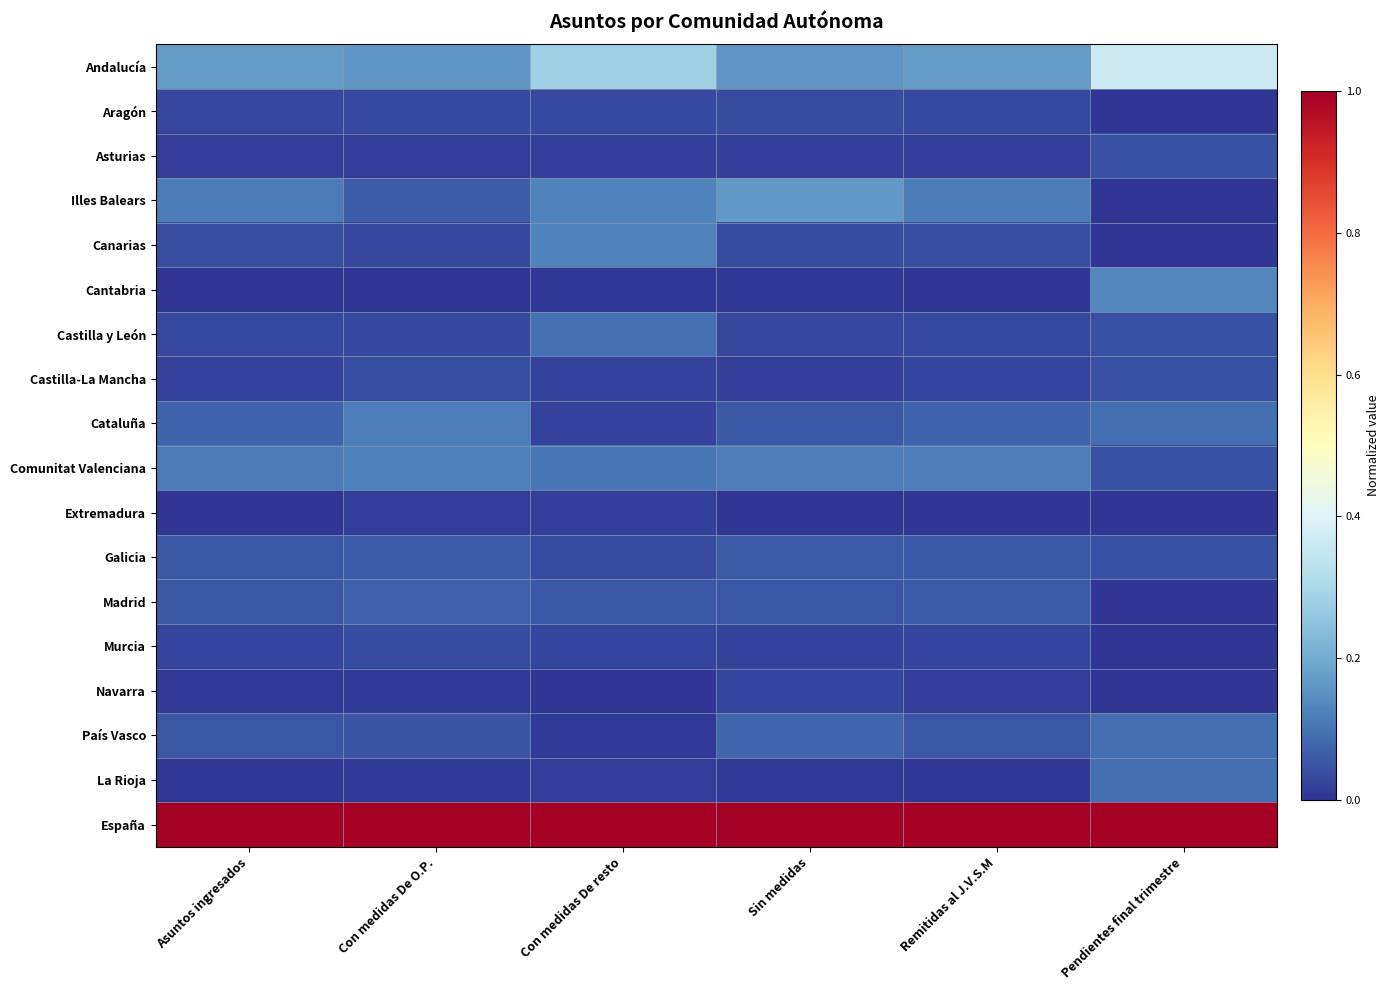

Count the number of categories in the chart.

6